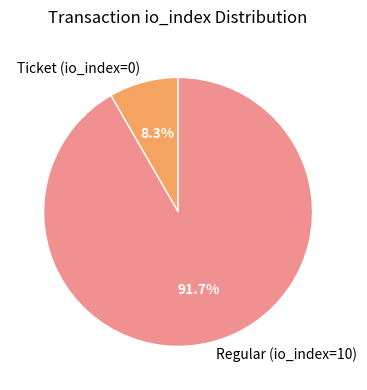

Between Ticket (io_index=0) and Regular (io_index=10), which is larger?

Regular (io_index=10)